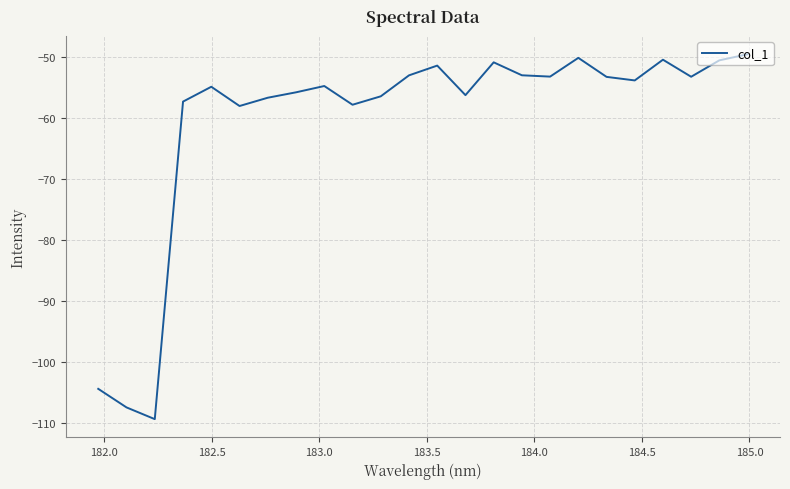

What is the difference between the maximum and minimum values?

59.9